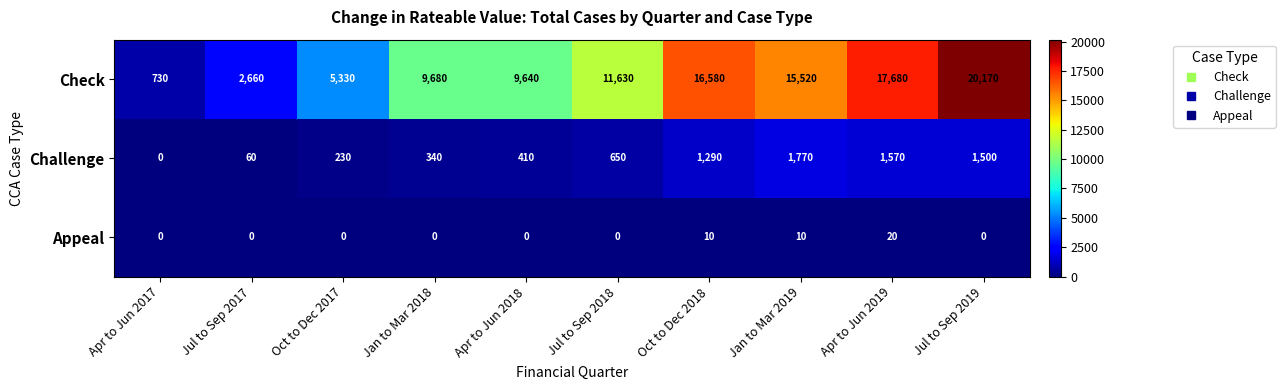

What is the difference between the Check values at Jan to Mar 2018 and Jan to Mar 2019?

5840